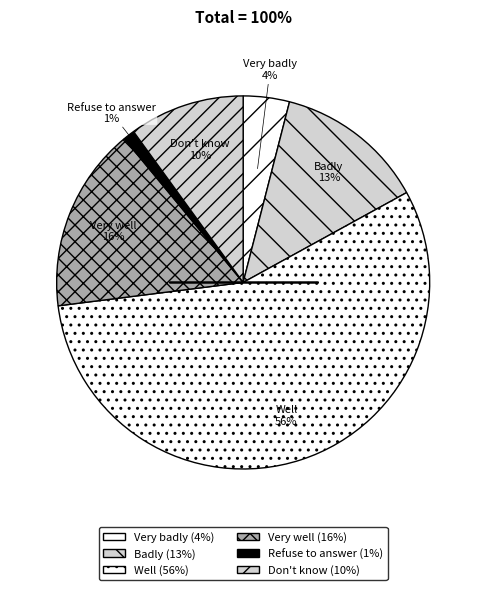

What is the largest slice in the pie chart?

Well